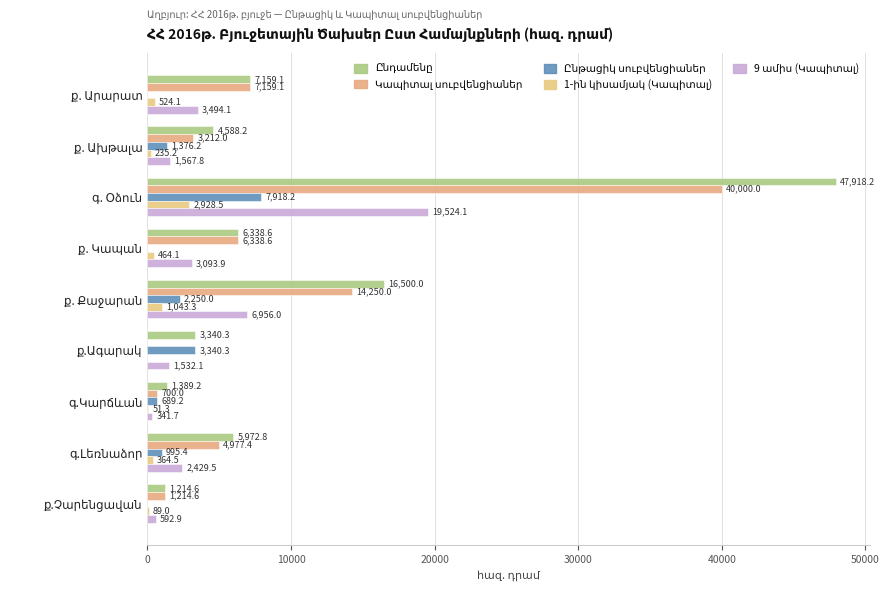

Count the number of categories in the chart.

9